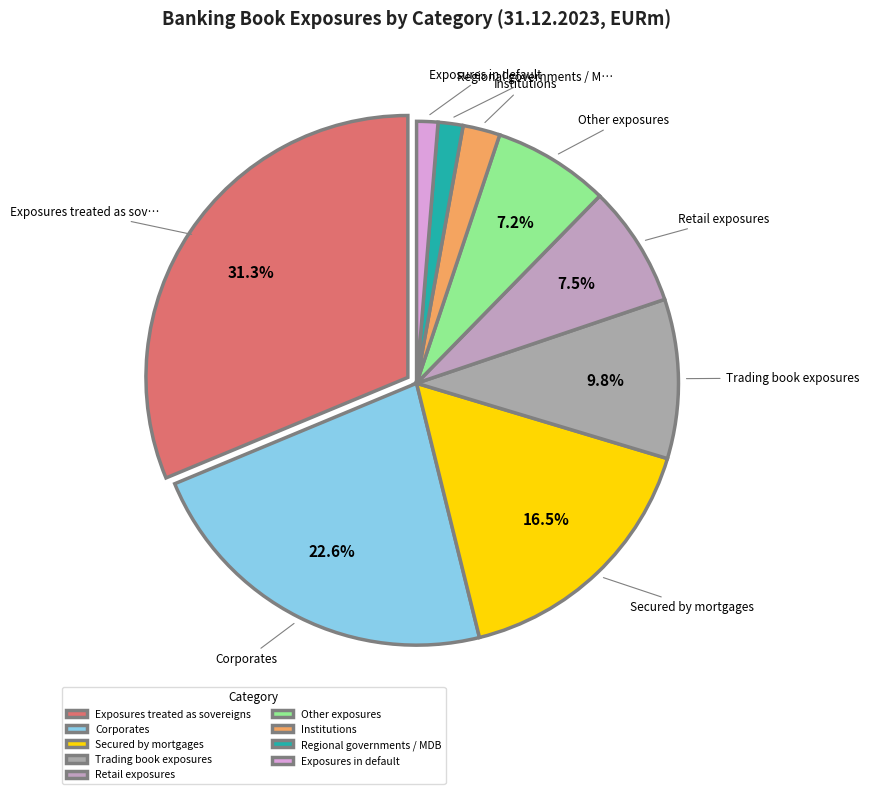

How many segments does this pie chart have?

9